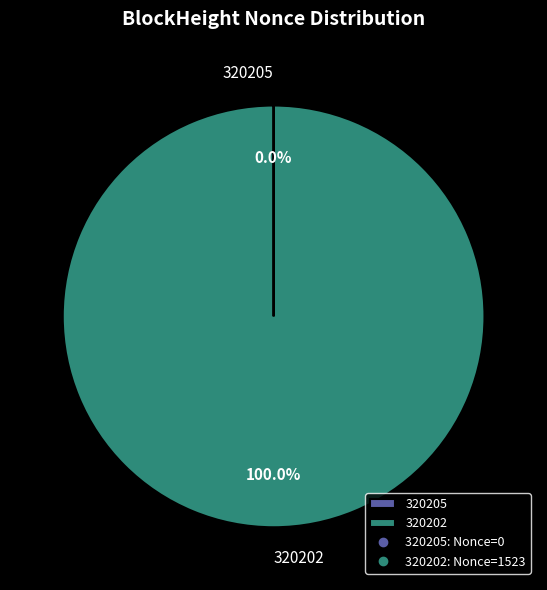

Which category has the biggest portion of the pie?

320202